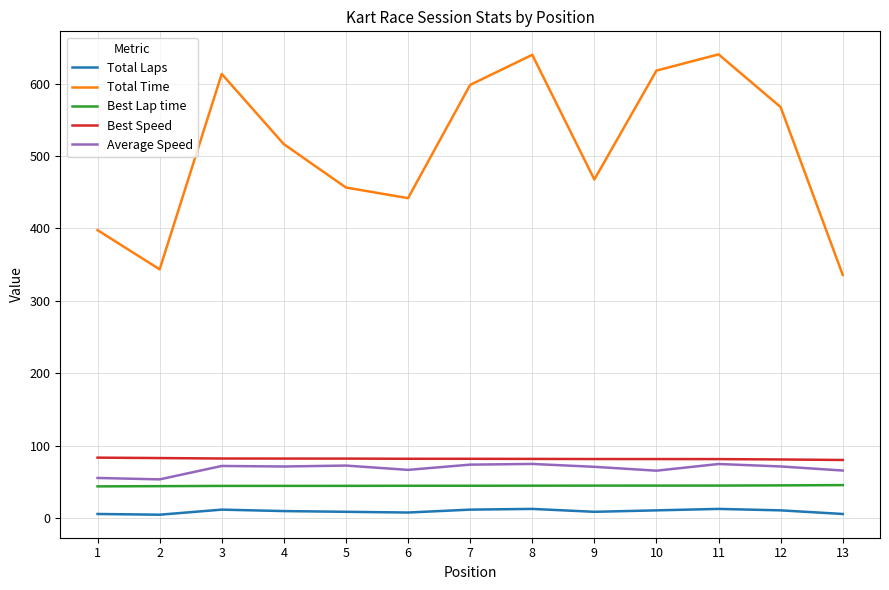

What is the lowest value of the Average Speed series?

53.8